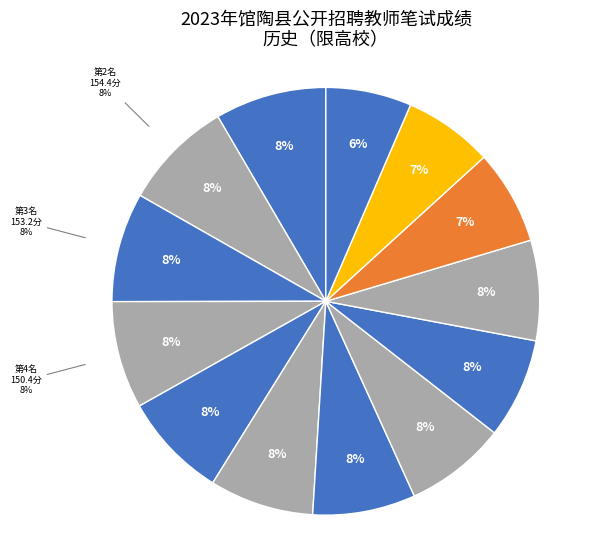

What percentage do 20238070309 and 20238070317 together represent?

15.9%